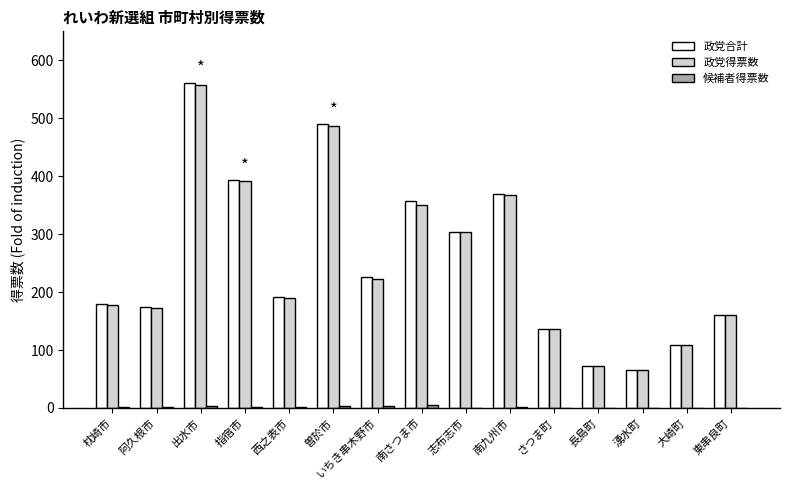

What is the sum of all 政党得票数 values?

3766